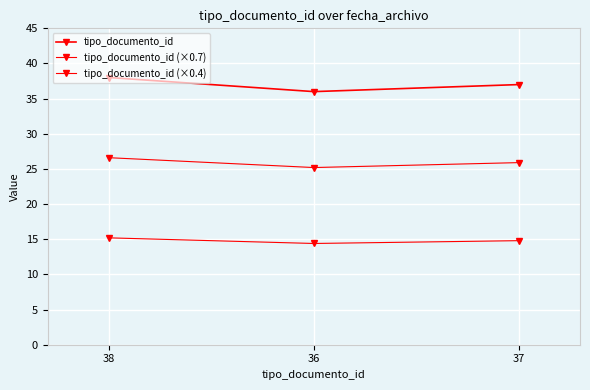

How many lines are shown in the chart?

3